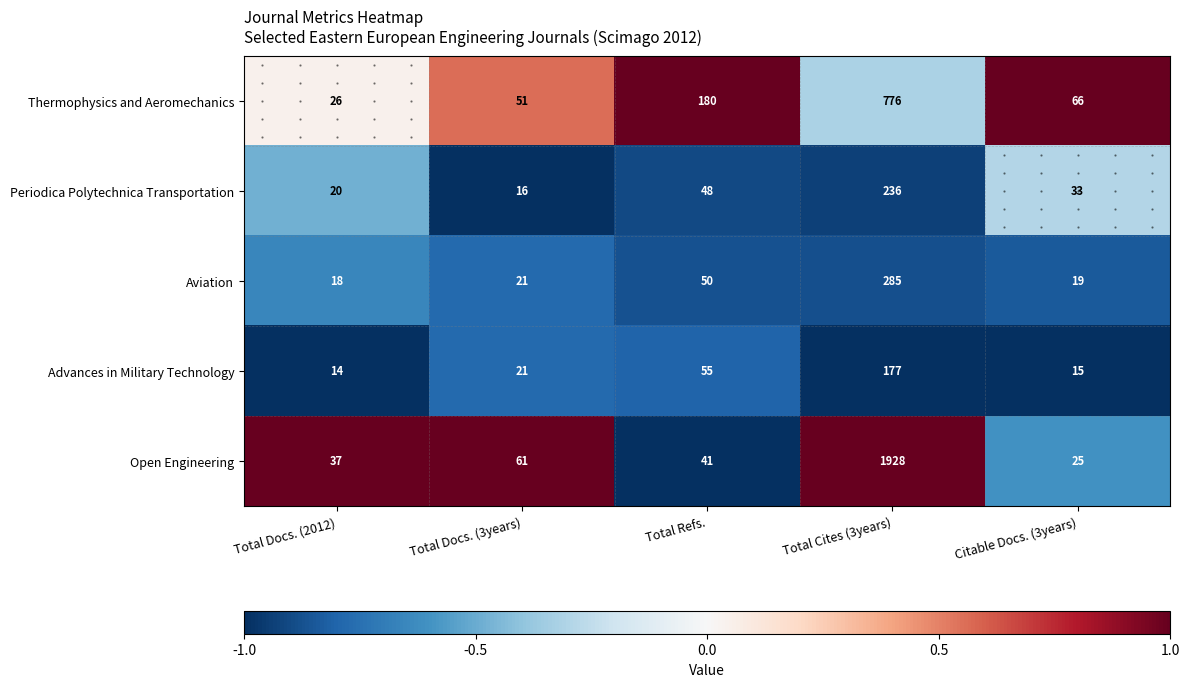

Which series changed the most between Total Docs. (2012) and Total Cites (3years)?

Open Engineering